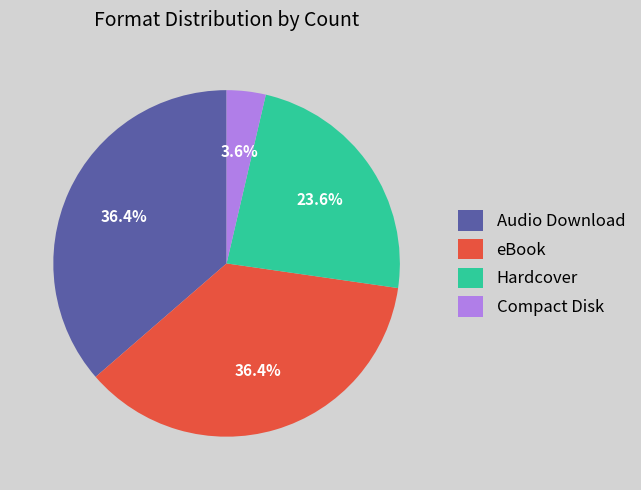

What is the smallest slice in the pie chart?

Compact Disk